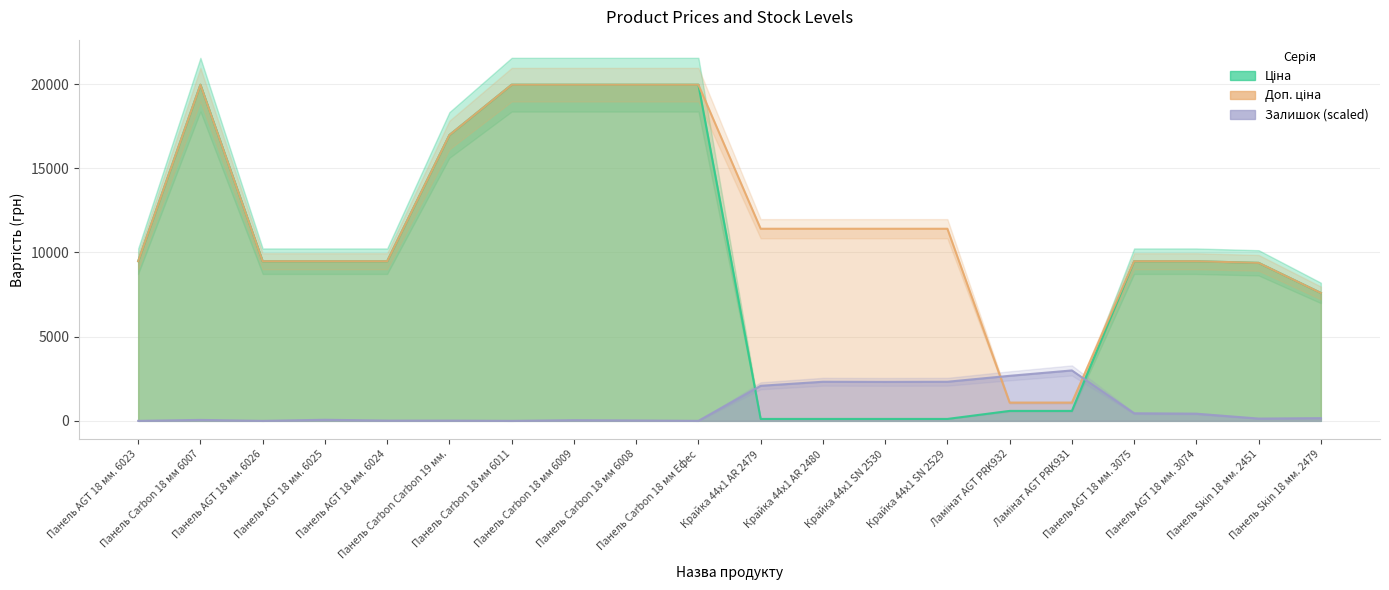

In Доп. ціна, how many points are higher than both neighbors (excluding endpoints)?

1